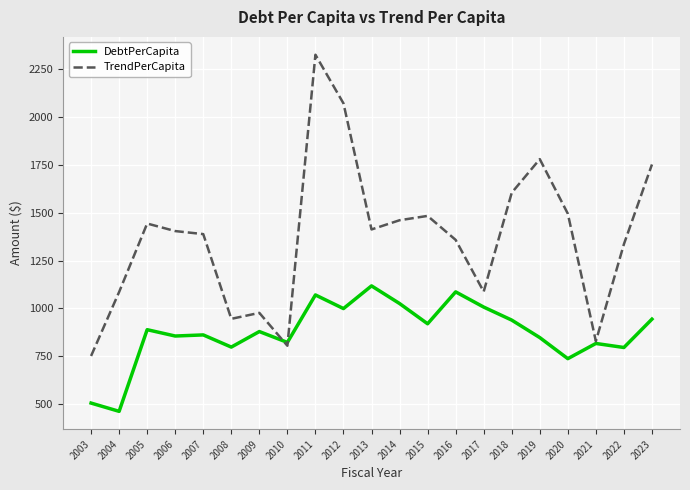

What is the sum of the DebtPerCapita values at 2014 and 2013?

2143.5